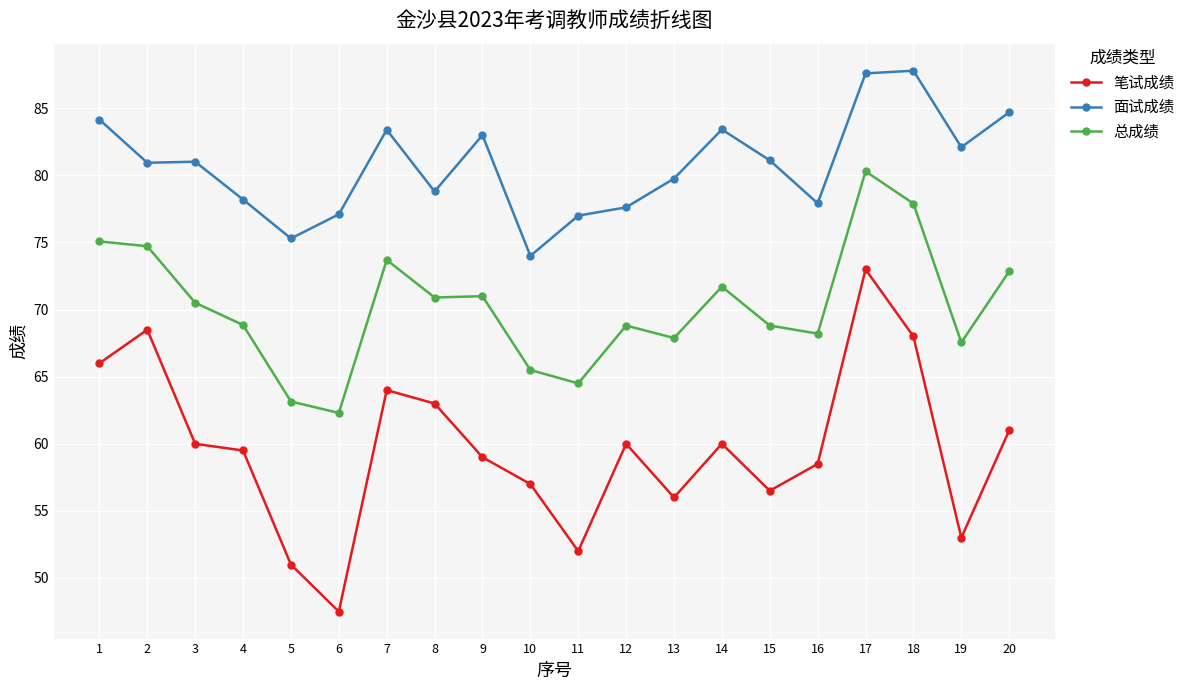

Rank the series at 5 from lowest to highest value.

笔试成绩, 总成绩, 面试成绩